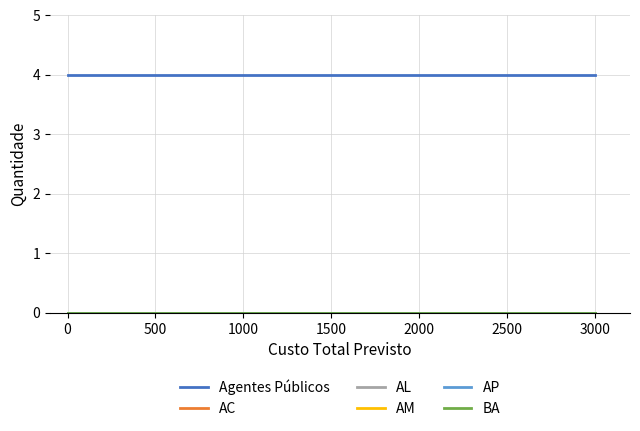

The value of AM at 0 is 0. True or false?

True